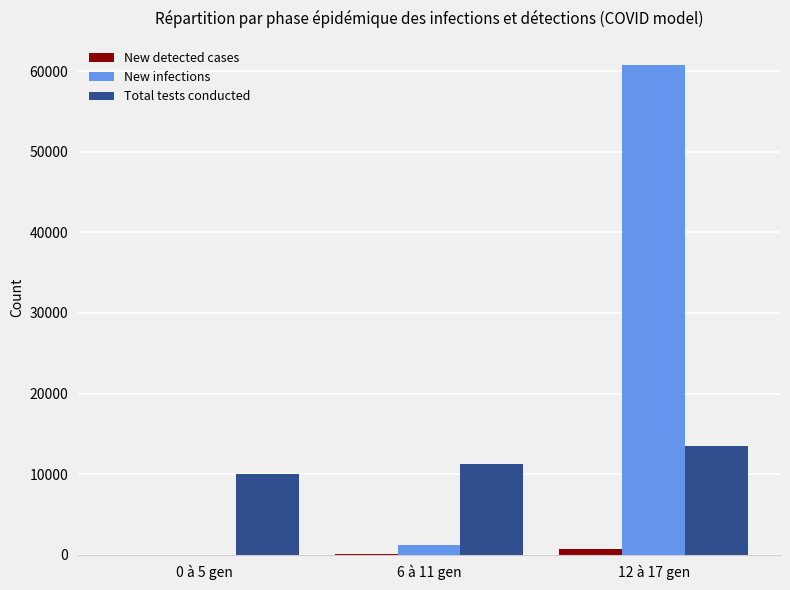

What is the total value across all series at 0 à 5 gen?

10001